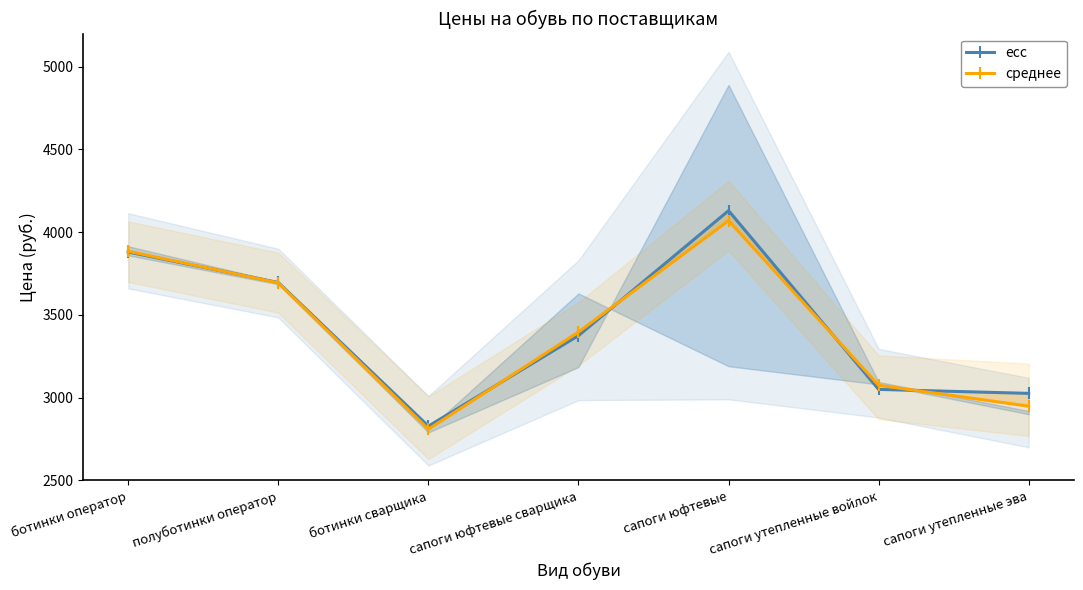

Reading left to right, what are all the values shown in this chart?

есс: ботинки оператор=3880.0	полуботинки оператор=3696.0	ботинки сварщика=2828.0	сапоги юфтевые сварщика=3375.0	сапоги юфтевые=4130.0	сапоги утепленные войлок=3050.0	сапоги утепленные эва=3026.0
среднее: ботинки оператор=3885.0	полуботинки оператор=3693.7	ботинки сварщика=2809.3	сапоги юфтевые сварщика=3396.7	сапоги юфтевые=4070.0	сапоги утепленные войлок=3075.0	сапоги утепленные эва=2948.7